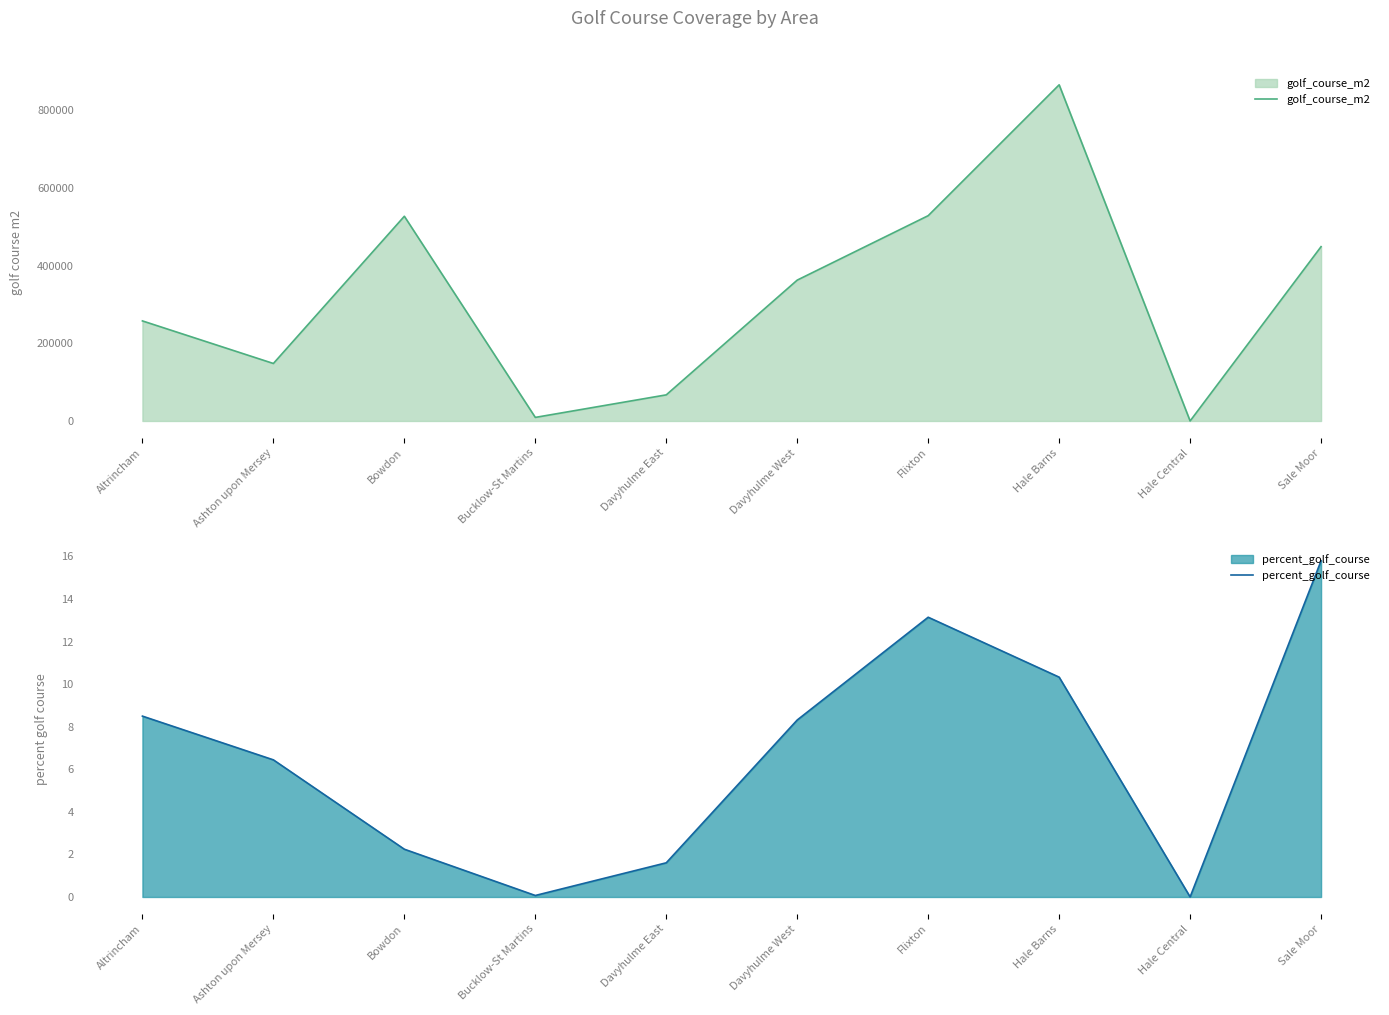

Reading left to right, transcribe all the data shown in this chart.

golf_course_m2: Altrincham=257725.0	Ashton upon Mersey=148078.0	Bowdon=527301.0	Bucklow-St Martins=9198.0	Davyhulme East=67268.0	Davyhulme West=362834.0	Flixton=528809.0	Hale Barns=865875.0	Hale Central=30.0	Sale Moor=448987.0
percent_golf_course: Altrincham=8.5	Ashton upon Mersey=6.4	Bowdon=2.2	Bucklow-St Martins=0.1	Davyhulme East=1.6	Davyhulme West=8.3	Flixton=13.1	Hale Barns=10.3	Hale Central=0.0	Sale Moor=15.8